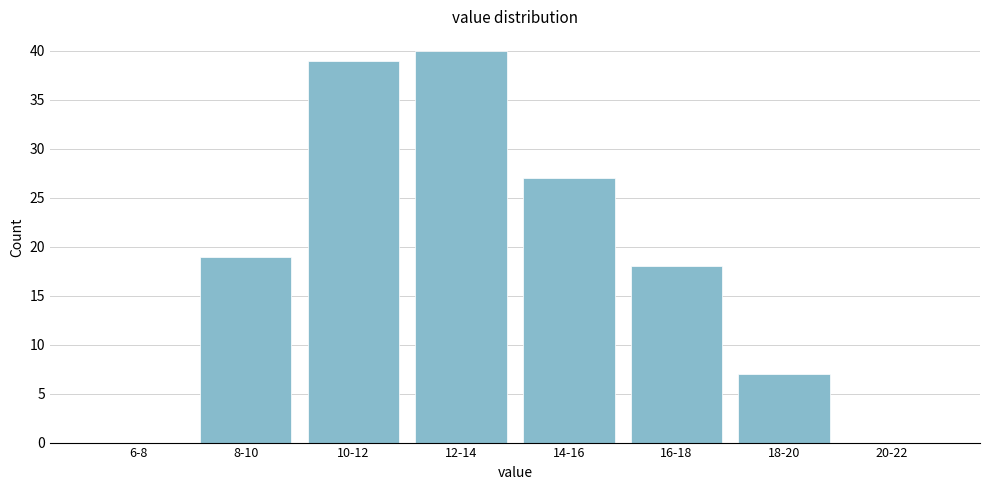

Reading right to left, list all the values displayed in this chart.

20-22=0	18-20=7	16-18=18	14-16=27	12-14=40	10-12=39	8-10=19	6-8=0